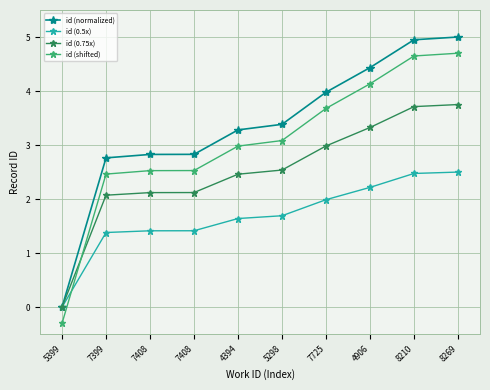

True or false: id (normalized) and id (0.75x) intersect in this chart.

False